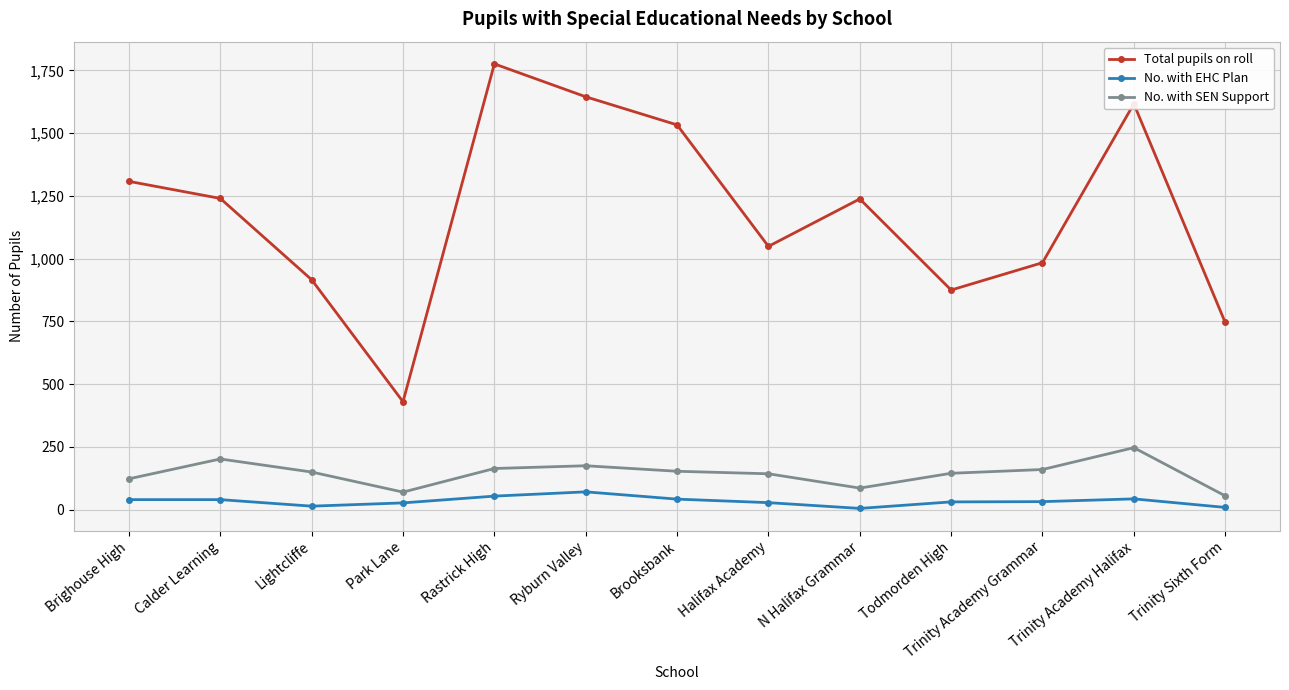

Is the value of No. with EHC Plan at Trinity Academy Grammar greater than the value of No. with SEN Support at Calder Learning?

No